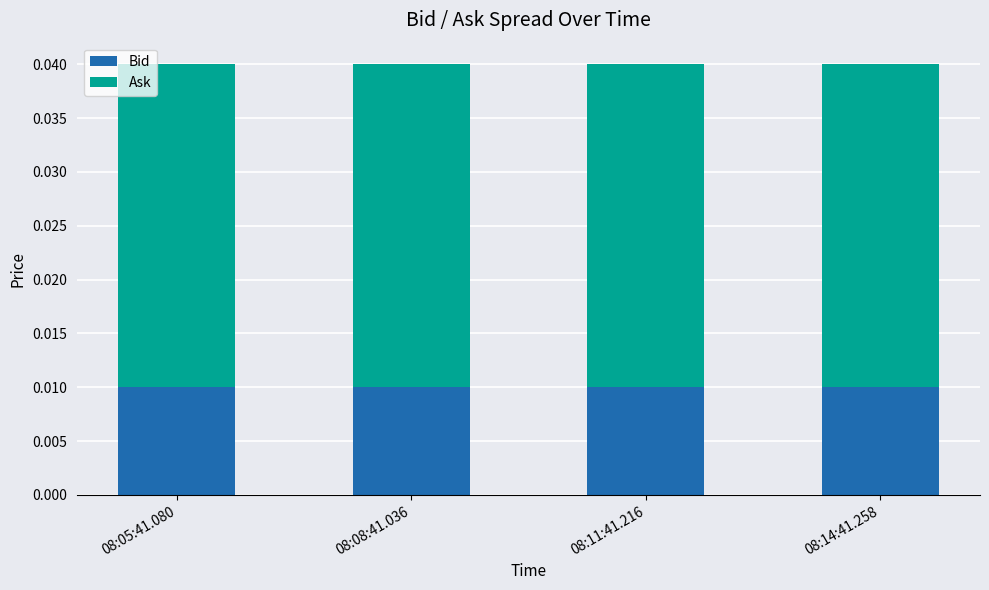

Are the bars grouped side by side (vs. stacked)?

No